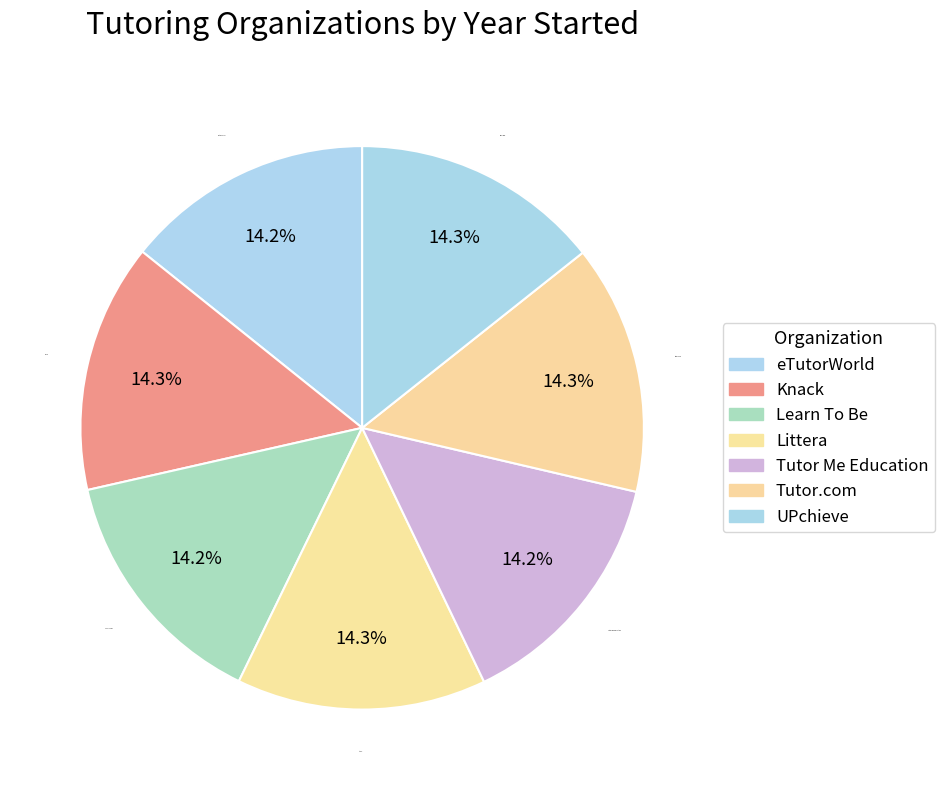

Is Knack the majority of the pie?

No